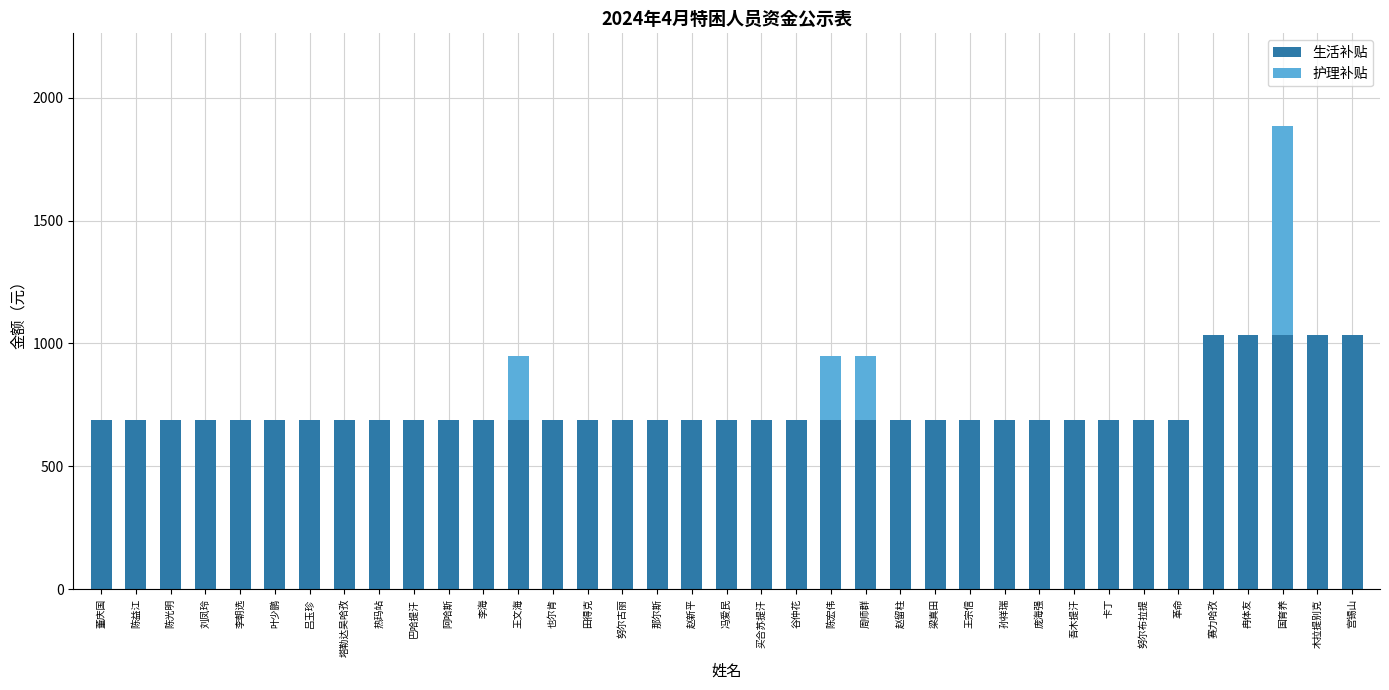

What is the sum of the 生活补贴 values at 陈益江 and 宫锡山?

1725